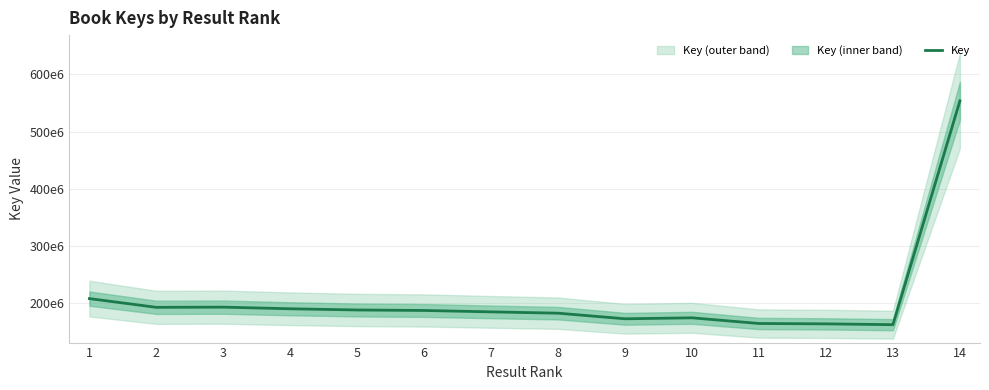

Which has a higher value, 10 or 4?

4